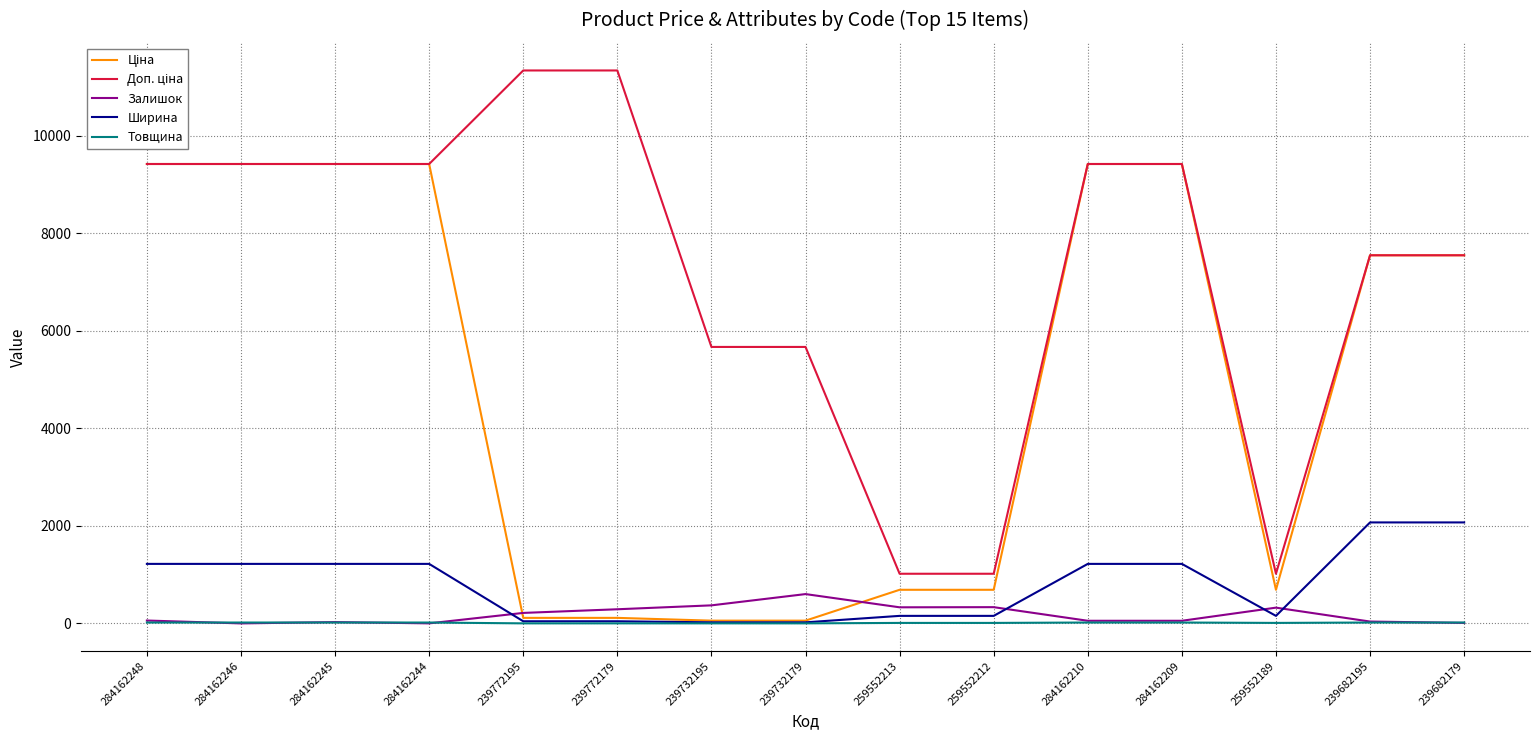

True or false: Ширина and Залишок intersect in this chart.

True